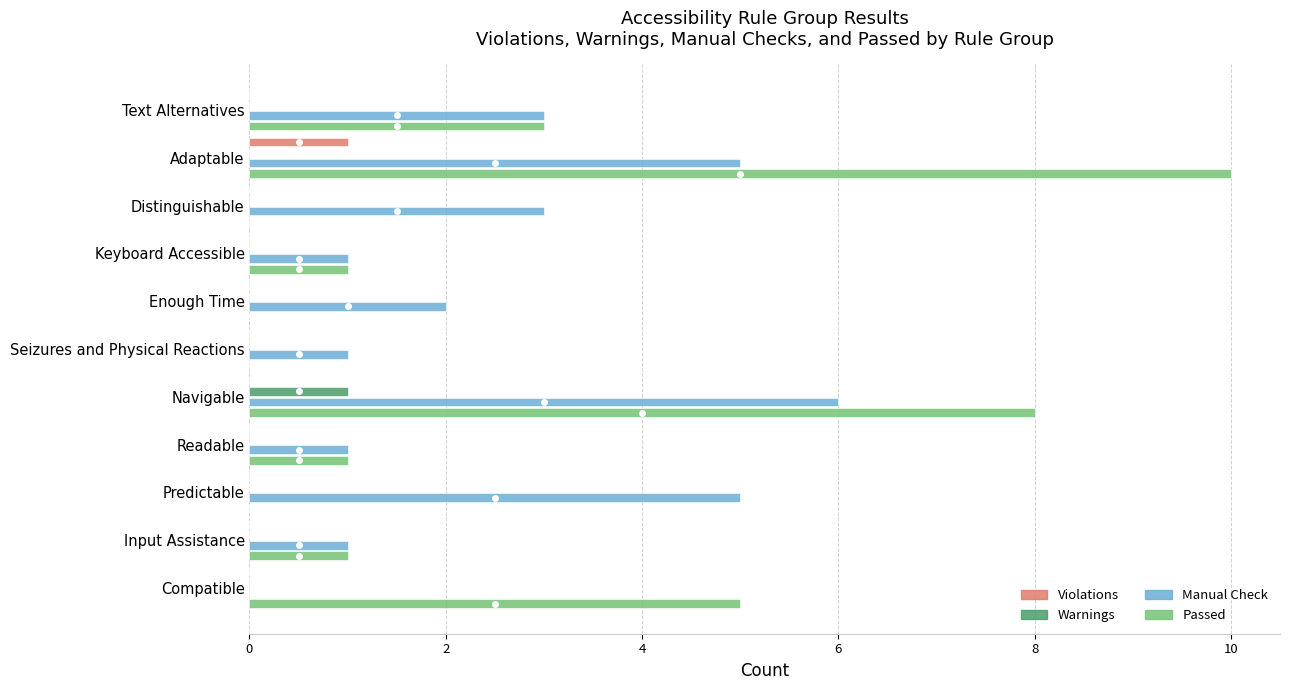

Between Text Alternatives and Compatible, which series saw the biggest shift?

Manual Check